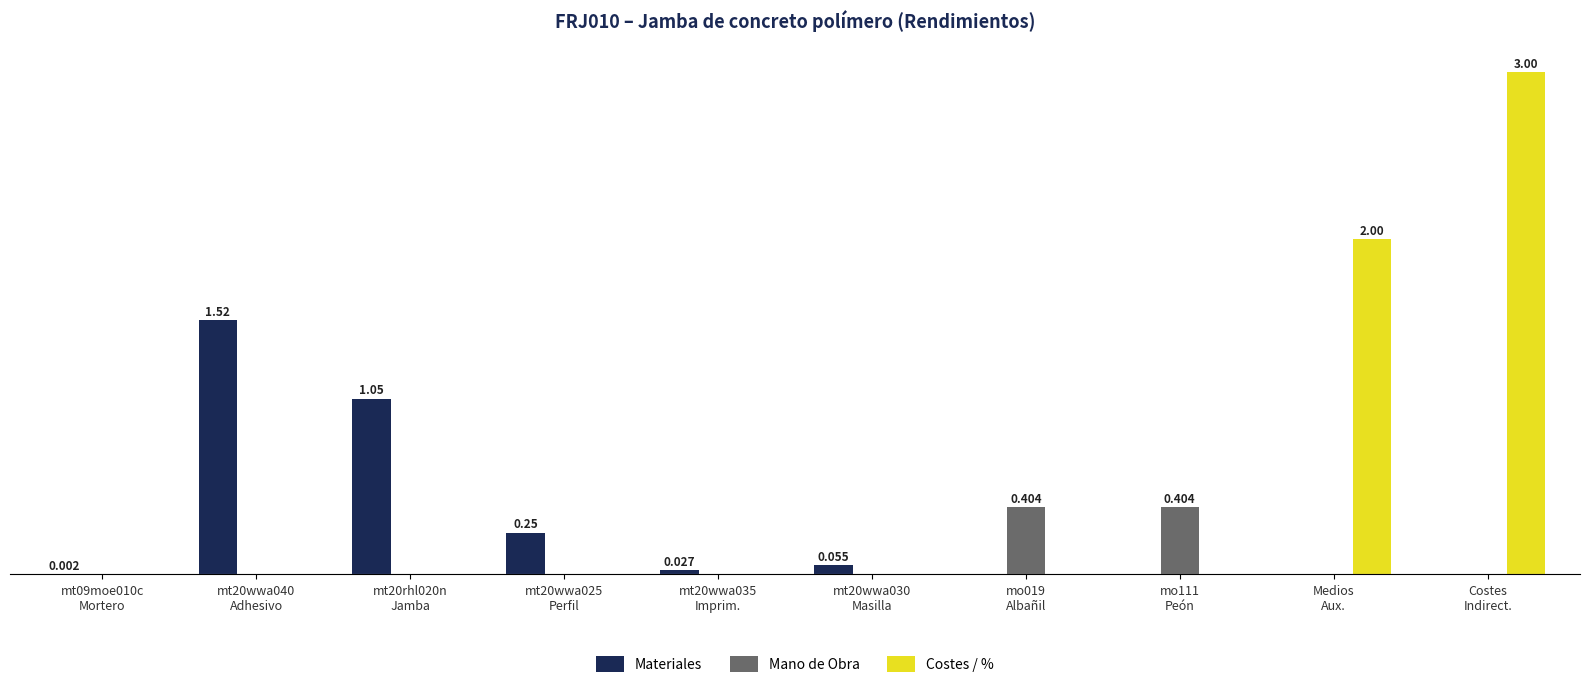

The value of Mano de Obra at mt20wwa040
Adhesivo is 0.2. True or false?

False